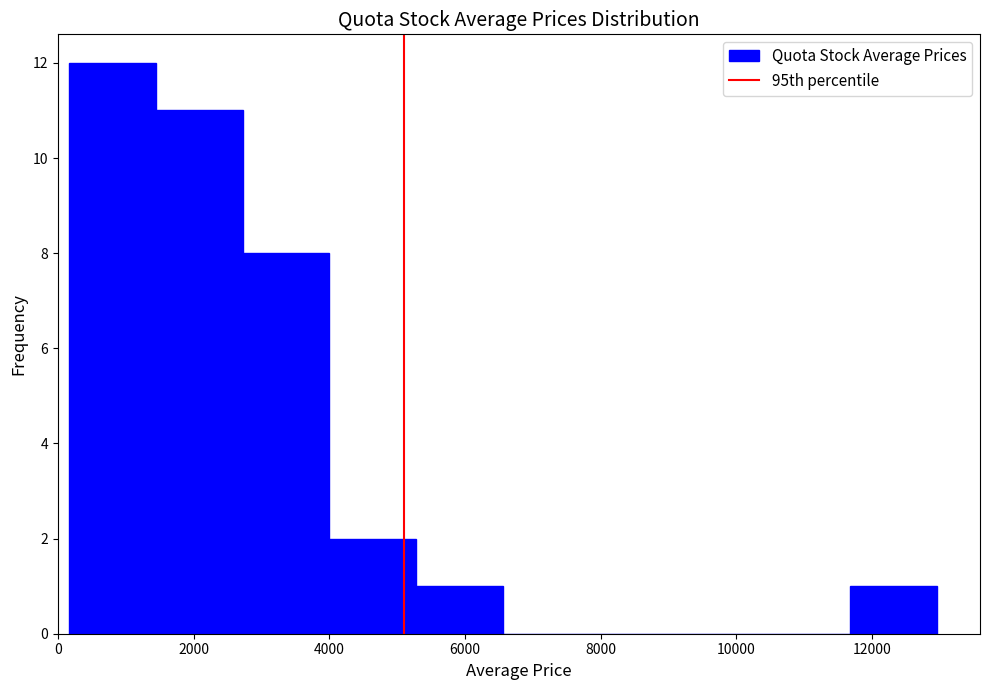

Reading left to right, transcribe this chart: for each bar, give the range it covers on the x-axis and its height. Neither the bar edges nor the heights are printed on the chart, so give them approximately, as read against the axes.

200 to 1400: 12
1400 to 2800: 11
2800 to 4000: 8
4000 to 5200: 2
5200 to 6600: 1
6600 to 7800: 0
7800 to 9200: 0
9200 to 10400: 0
10400 to 11600: 0
11600 to 13000: 1